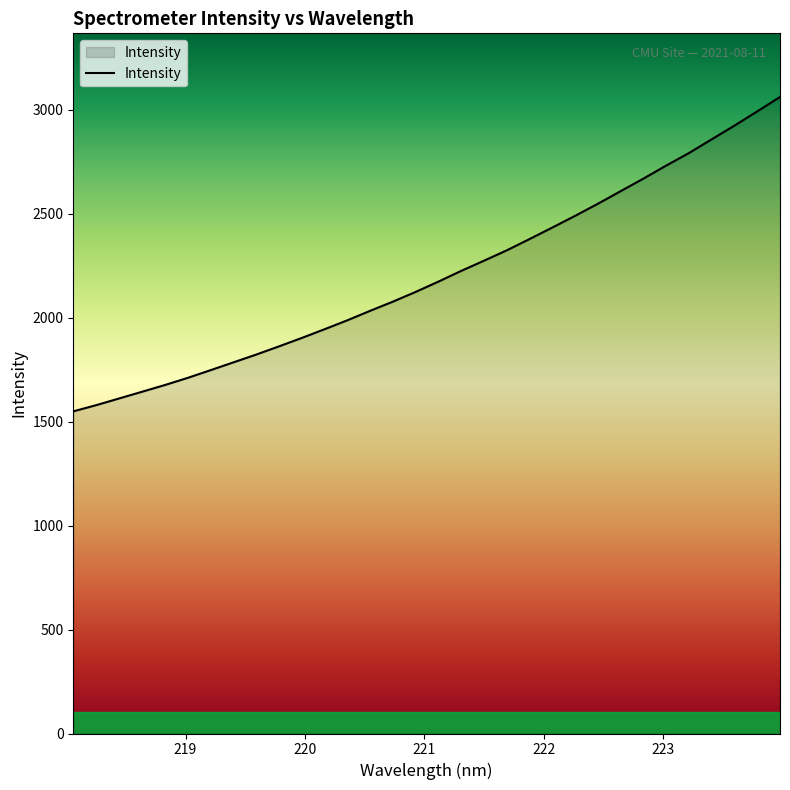

What is the smallest value displayed?

1549.4